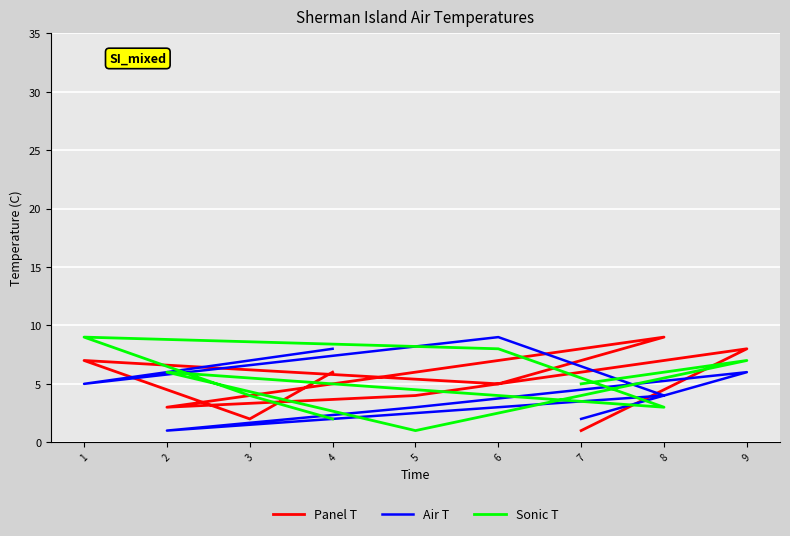

What is the sum of the Sonic T values at 4 and 8?

5